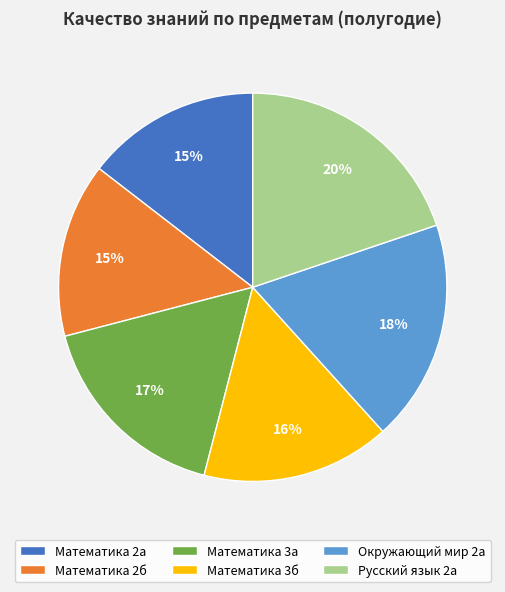

Combined, do Математика 3б and Русский язык 2а account for over 50%?

No